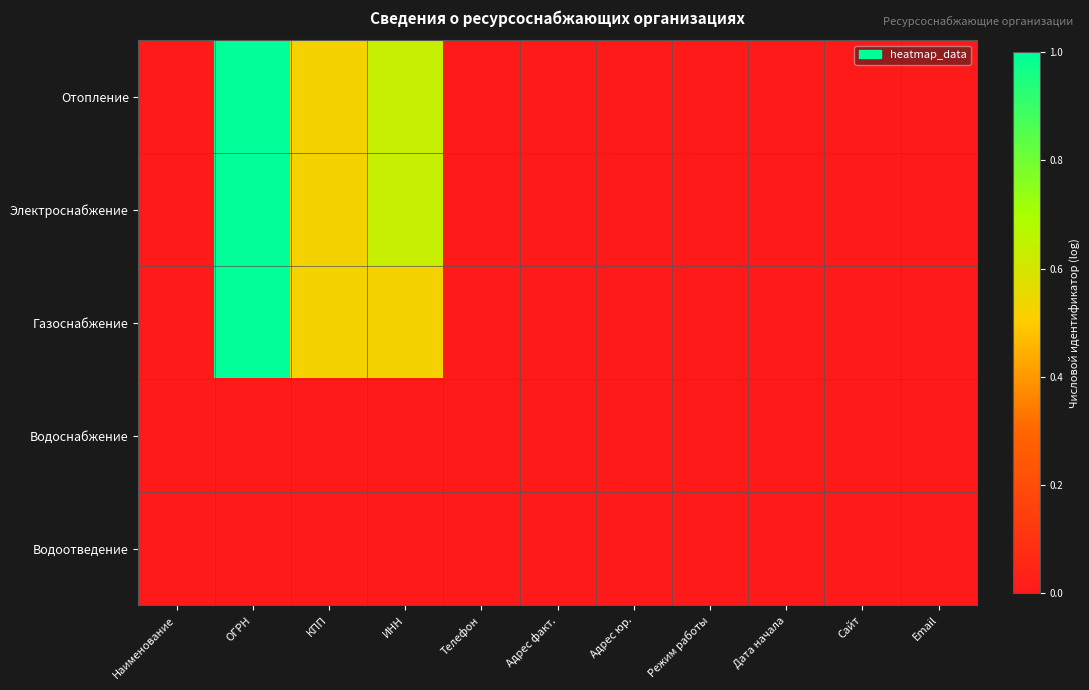

Which series has the largest range (max minus min)?

Отопление